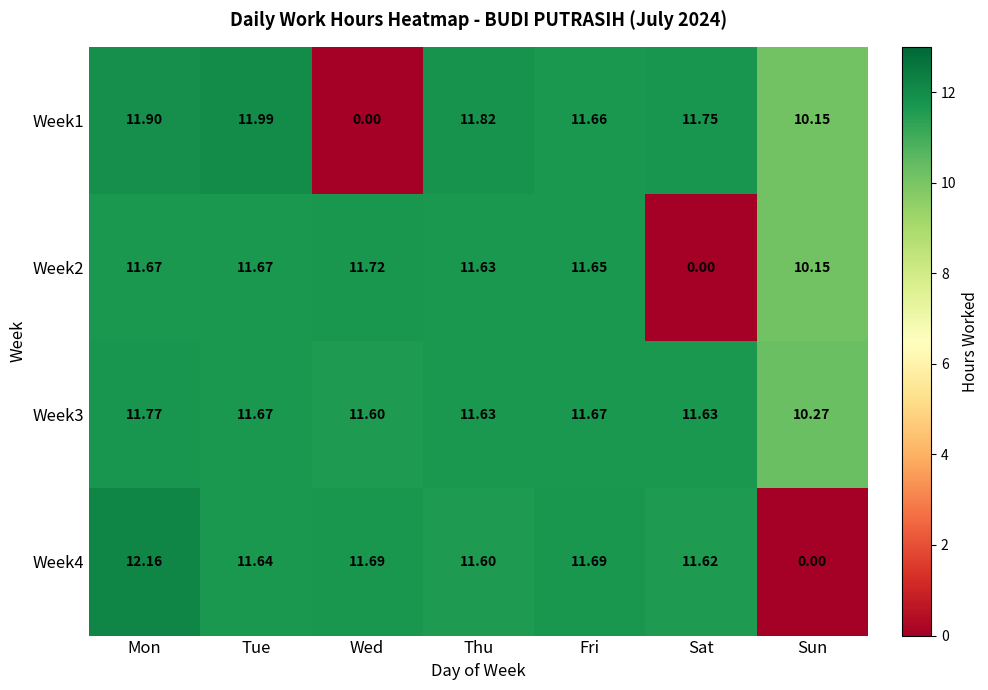

Which label corresponds to the largest value in the chart?

Mon